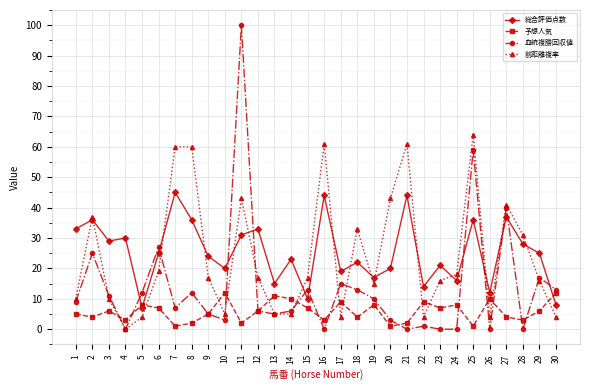

What is the difference between the 前距離複率 values at 25 and 23?

48